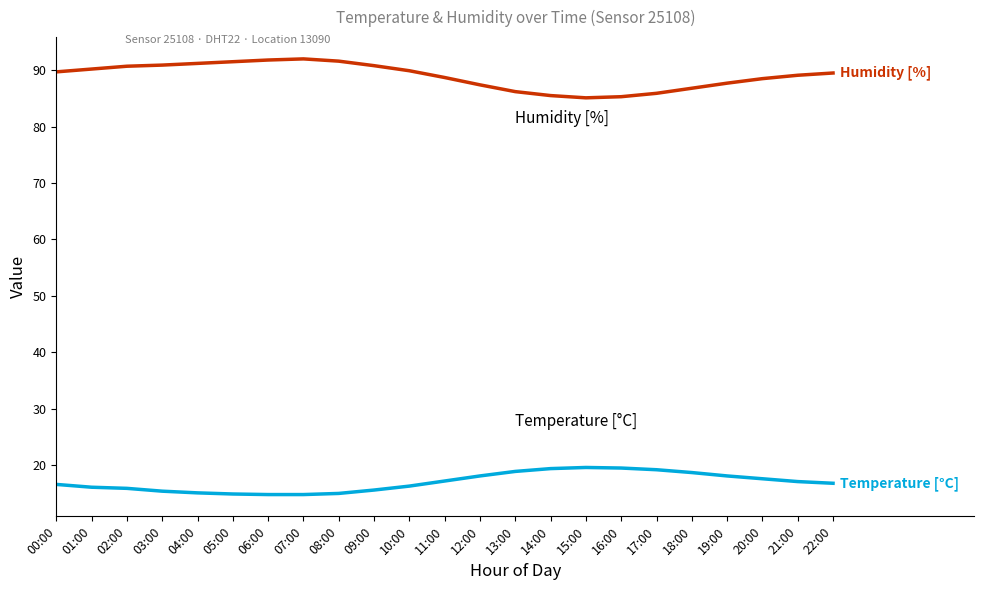

What is the total value across all series at 13:00?

105.1